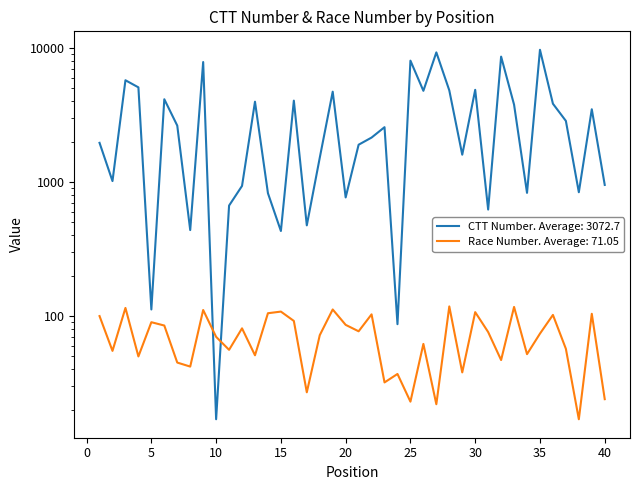

How many intersections are there between ctt_number and number?

2